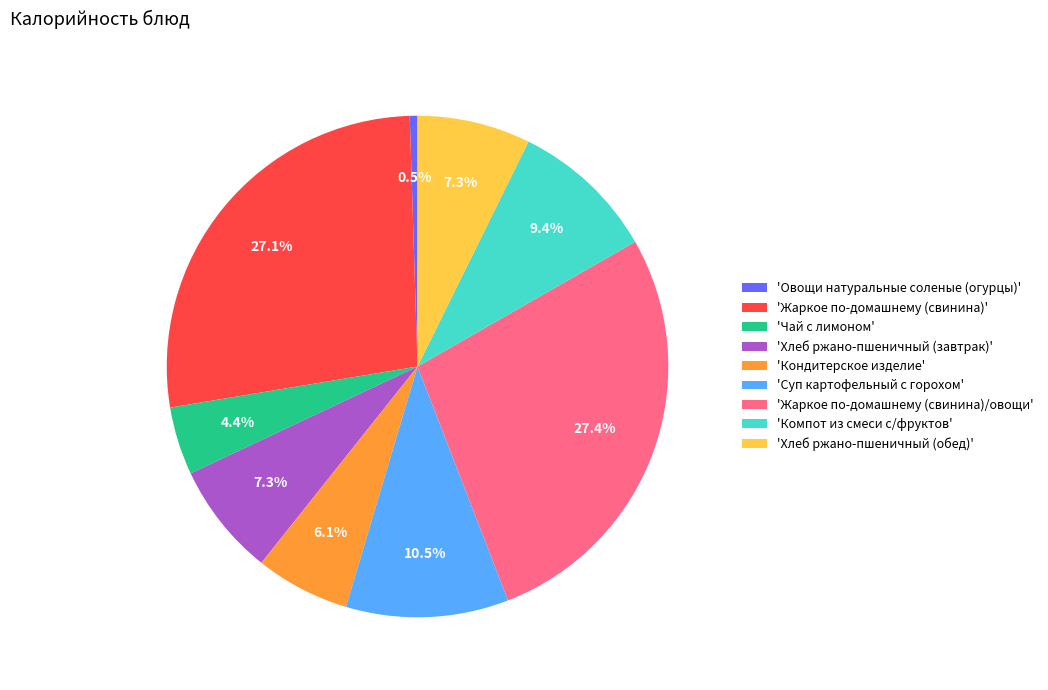

What is the ratio of the value at 'Суп картофельный с горохом' to the value at 'Овощи натуральные соленые (огурцы)'?

21.1